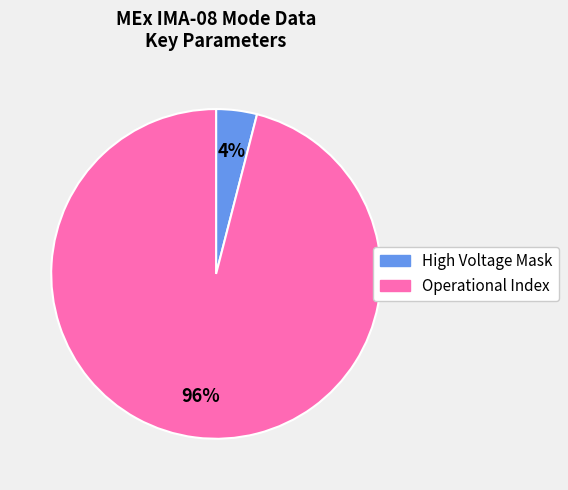

How many segments does this pie chart have?

2